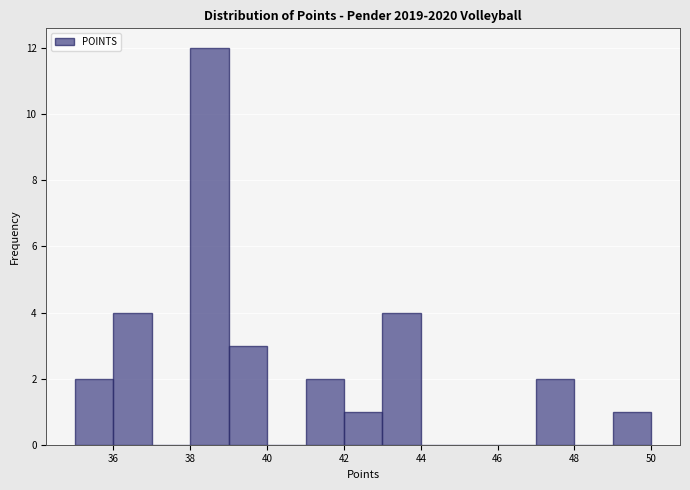

Reading left to right, transcribe this chart: for each bar, give the range it covers on the x-axis and its height. The values are not printed on the chart, so give them approximately, as read against the axis.

35 to 36: 2
36 to 37: 4
37 to 38: 0
38 to 39: 12
39 to 40: 3
40 to 41: 0
41 to 42: 2
42 to 43: 1
43 to 44: 4
44 to 45: 0
45 to 46: 0
46 to 47: 0
47 to 48: 2
48 to 49: 0
49 to 50: 1